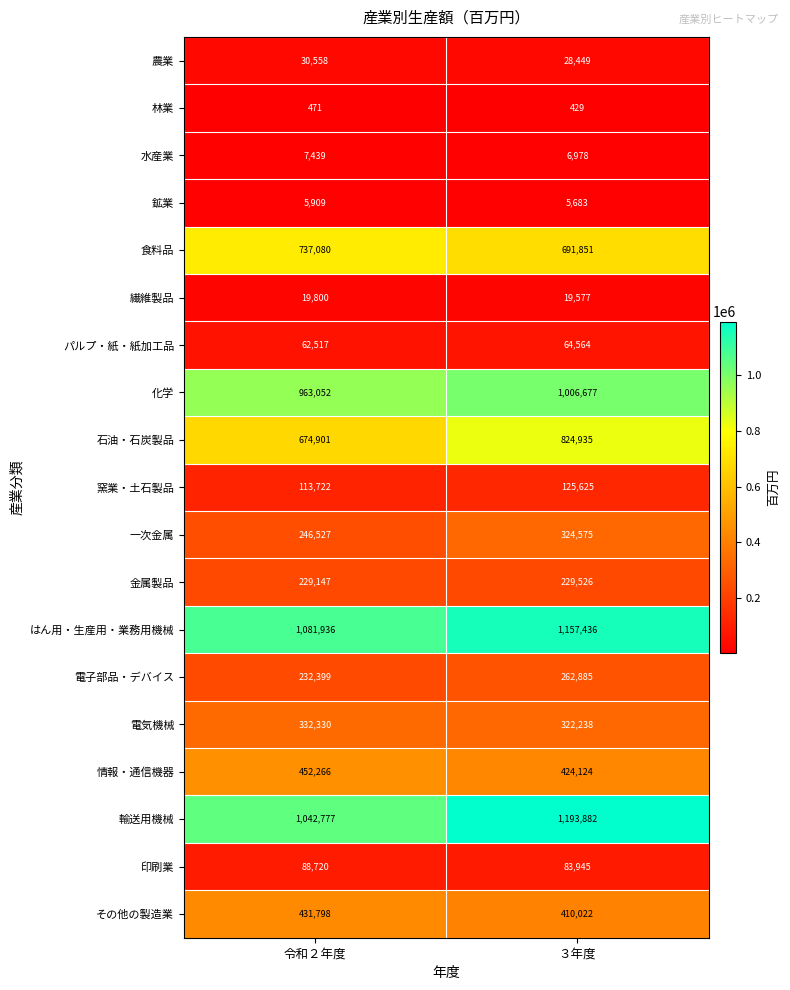

What is the sum of the 繊維製品 values at 令和２年度 and ３年度?

39377